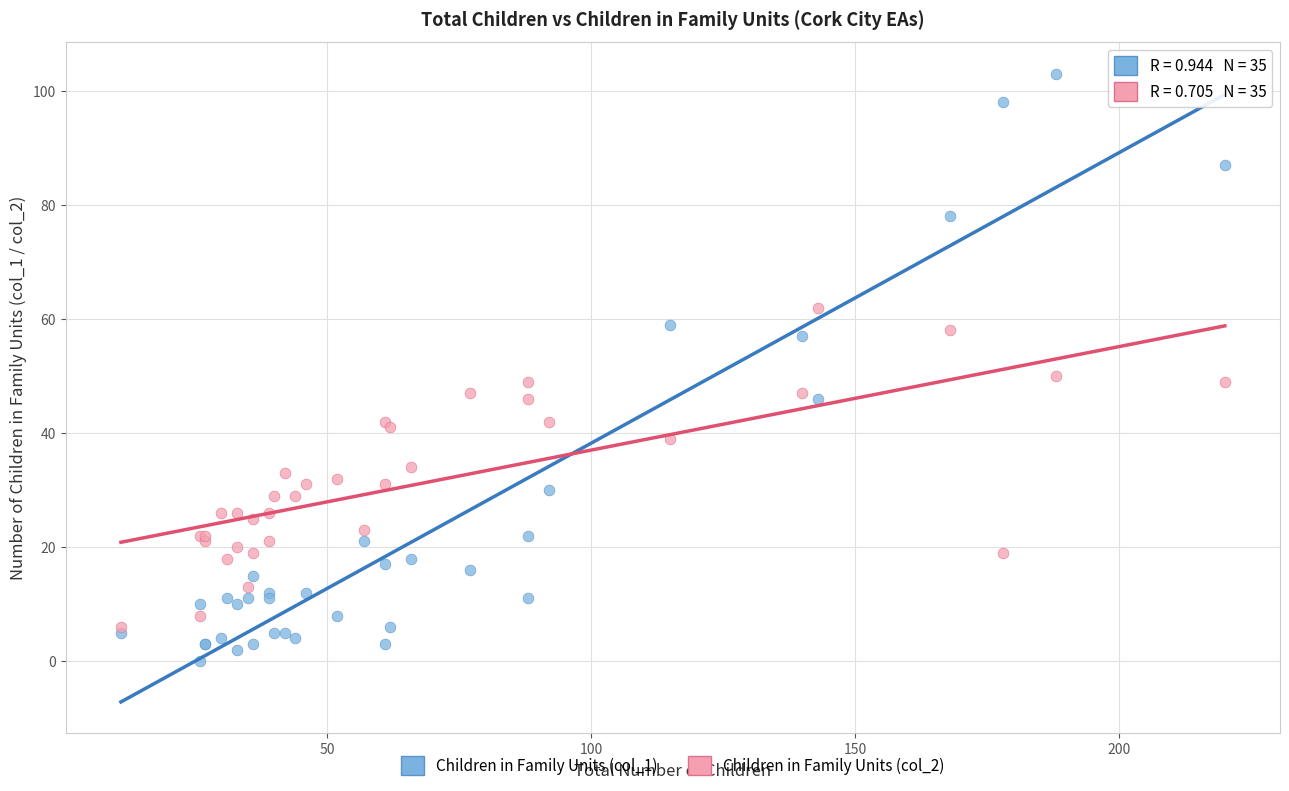

What are all the series names shown in the legend?

Children in Family Units (col_1), Children in Family Units (col_2)